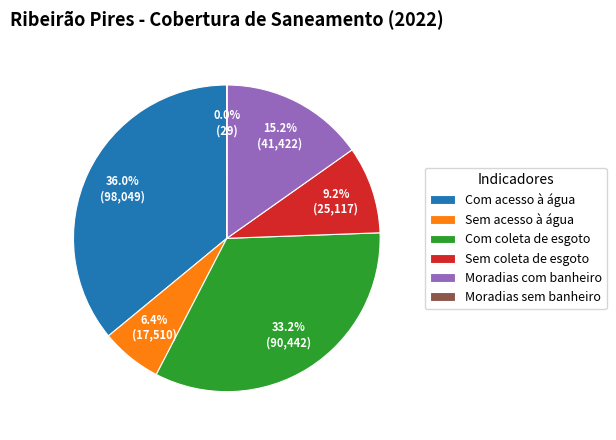

Does Com acesso à água represent more than half of the total?

No